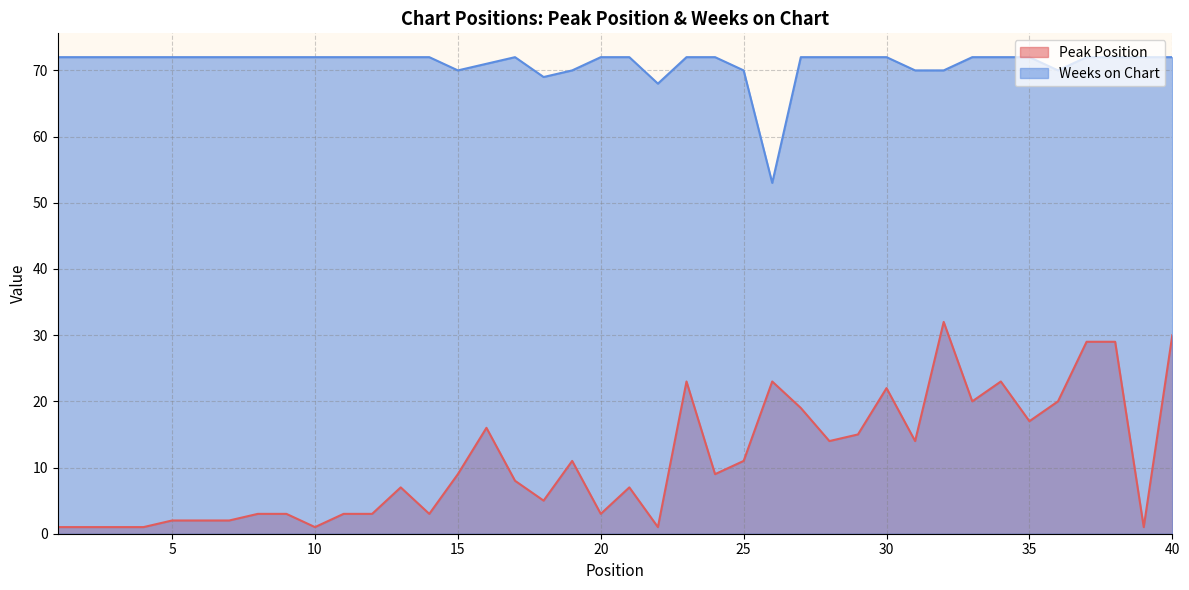

What is the difference between the highest and lowest values at 8?

69